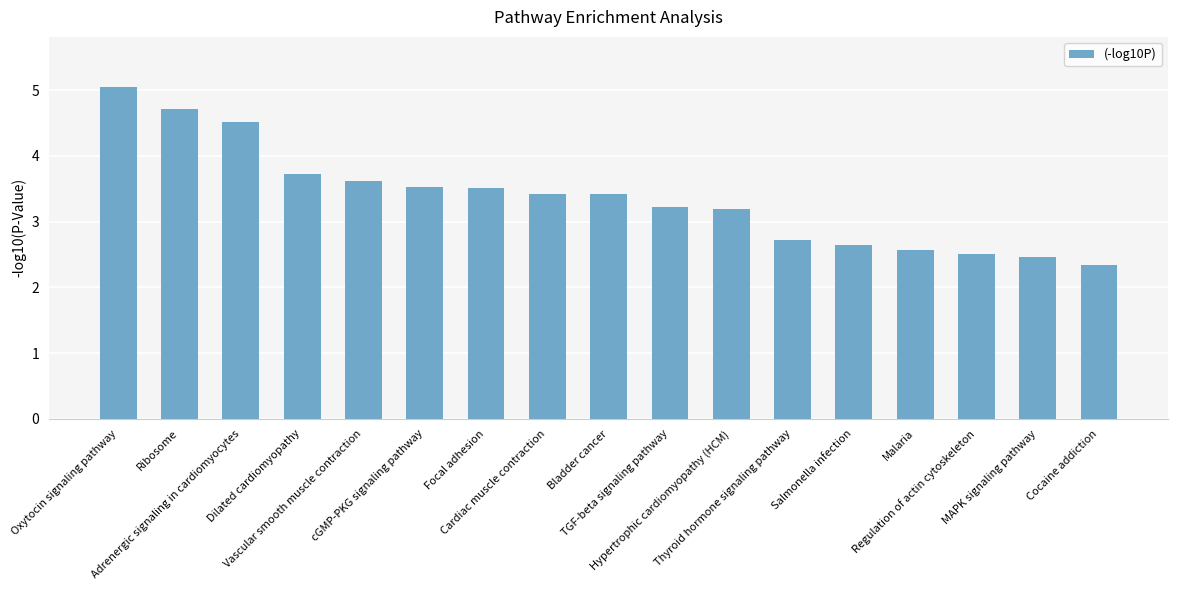

Reading left to right, what are all the values shown in this chart?

Oxytocin signaling pathway=5.1	Ribosome=4.7	Adrenergic signaling in cardiomyocytes=4.5	Dilated cardiomyopathy=3.7	Vascular smooth muscle contraction=3.6	cGMP-PKG signaling pathway=3.5	Focal adhesion=3.5	Cardiac muscle contraction=3.4	Bladder cancer=3.4	TGF-beta signaling pathway=3.2	Hypertrophic cardiomyopathy (HCM)=3.2	Thyroid hormone signaling pathway=2.7	Salmonella infection=2.6	Malaria=2.6	Regulation of actin cytoskeleton=2.5	MAPK signaling pathway=2.5	Cocaine addiction=2.3